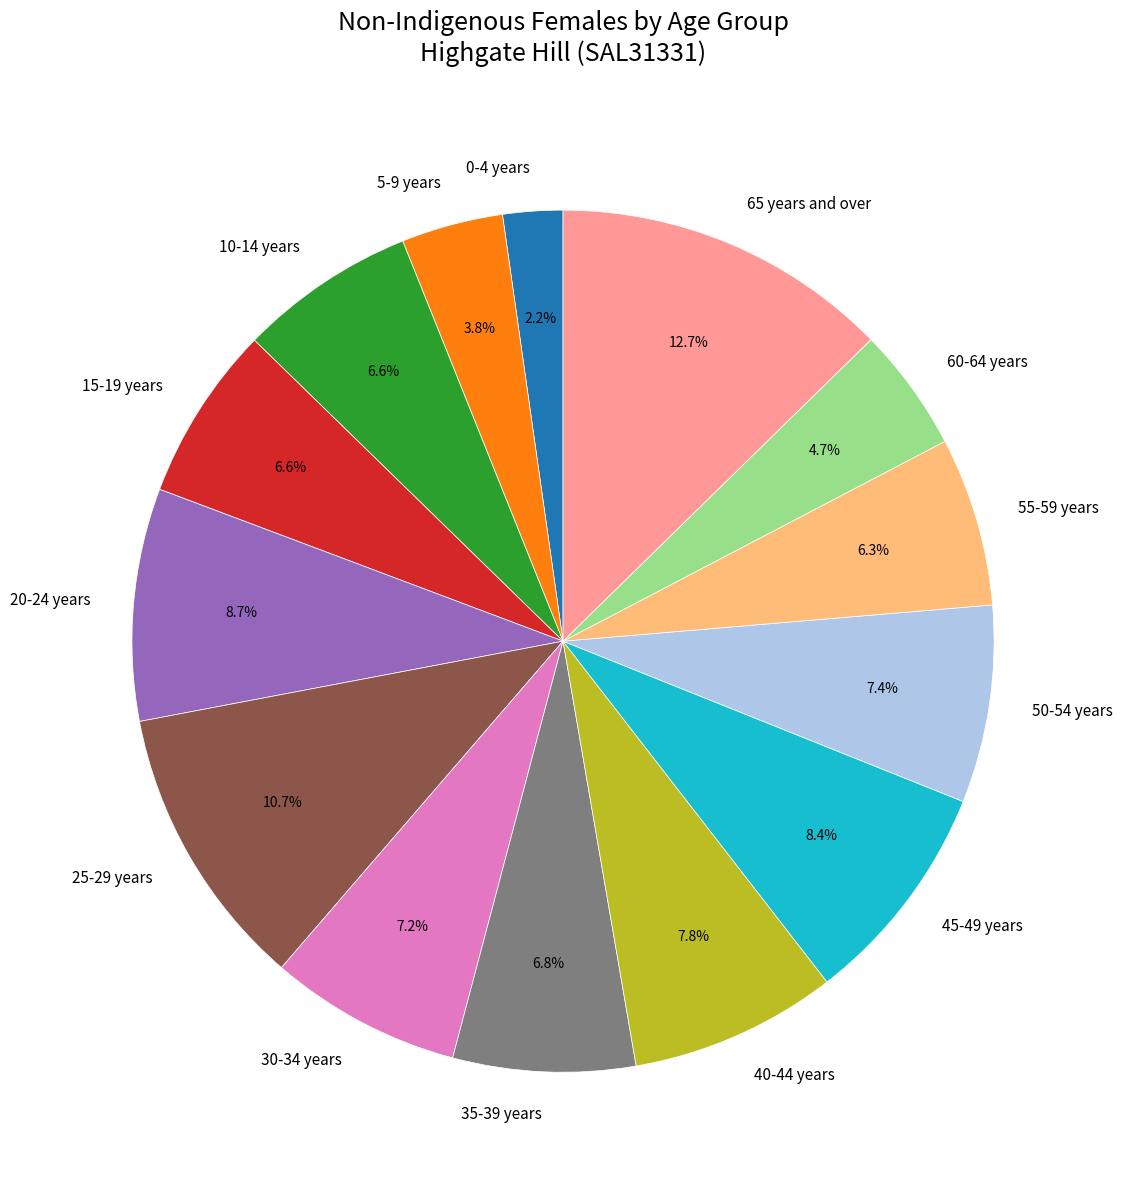

To the nearest percent, what is the average slice percentage?

7%